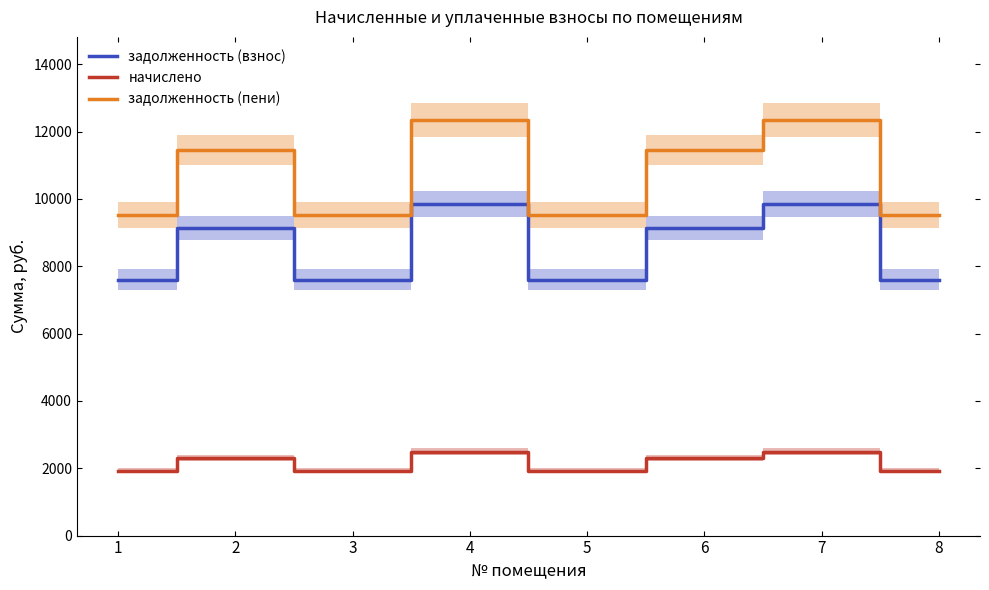

Where is the first local maximum for задолженность (пени)?

2